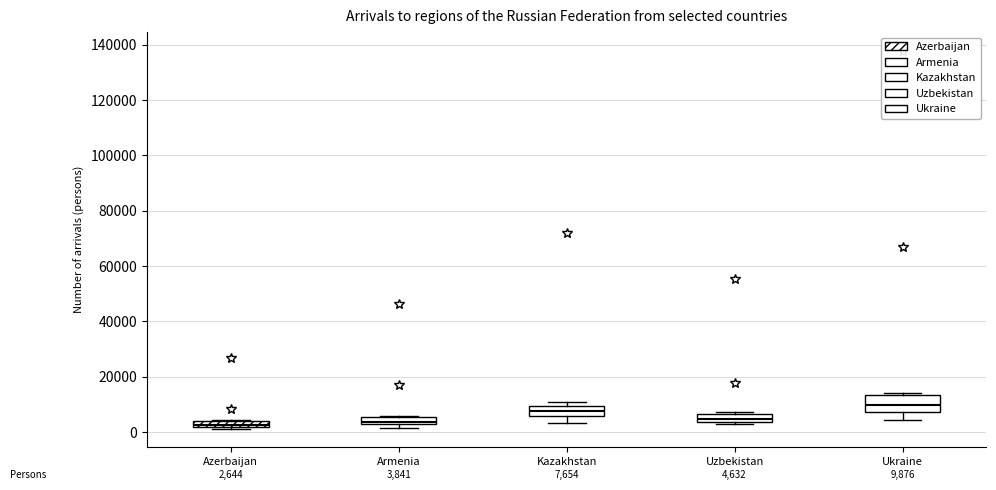

Comparing the boxes themselves (not the whiskers), which one is the tallest?

Ukraine